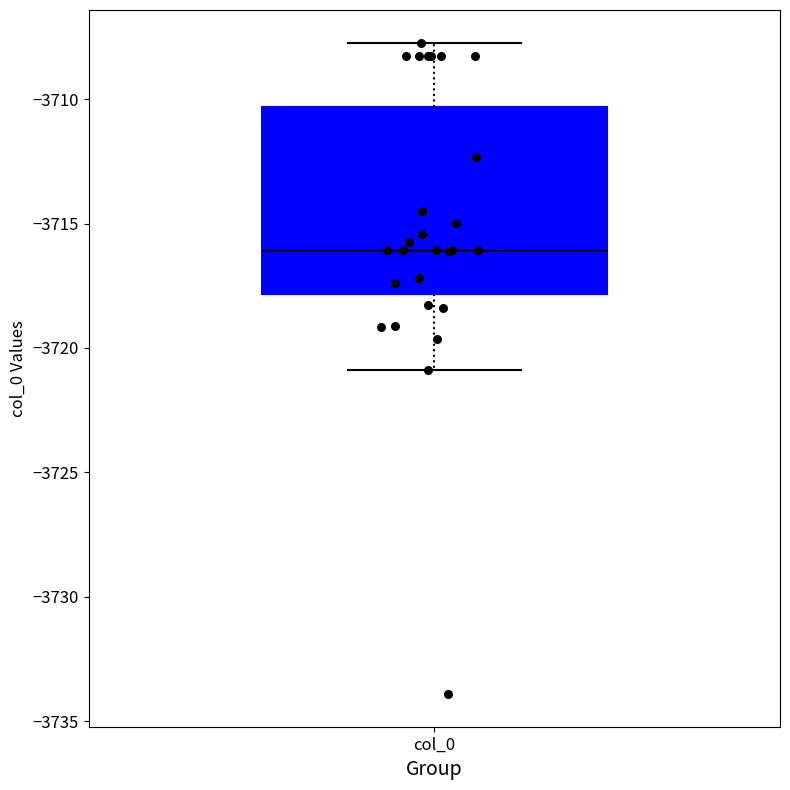

Read this box plot against the y-axis: the position of the median line, the range covered by the box, and the ends of both whiskers. The values are not printed on the chart, so give them approximately, as read against the axis.

median -3716.0, box -3718.0 to -3710.5, whiskers -3721.0 to -3707.5